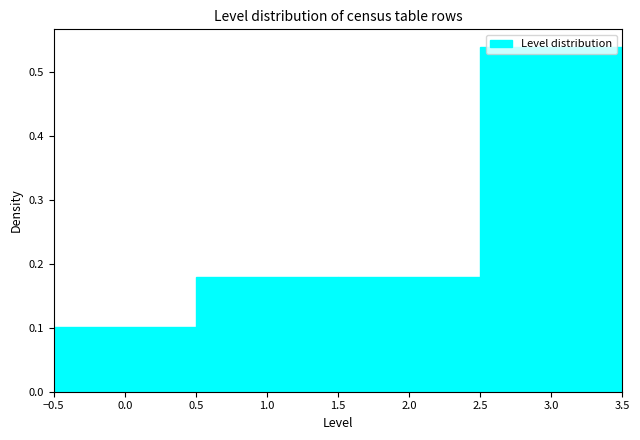

Reading left to right, transcribe this chart: for each bar, give the range it covers on the x-axis and its height. The values are not printed on the chart, so give them approximately, as read against the axis.

-0.5 to 0.5: 0.10
0.5 to 1.5: 0.18
1.5 to 2.5: 0.18
2.5 to 3.5: 0.54